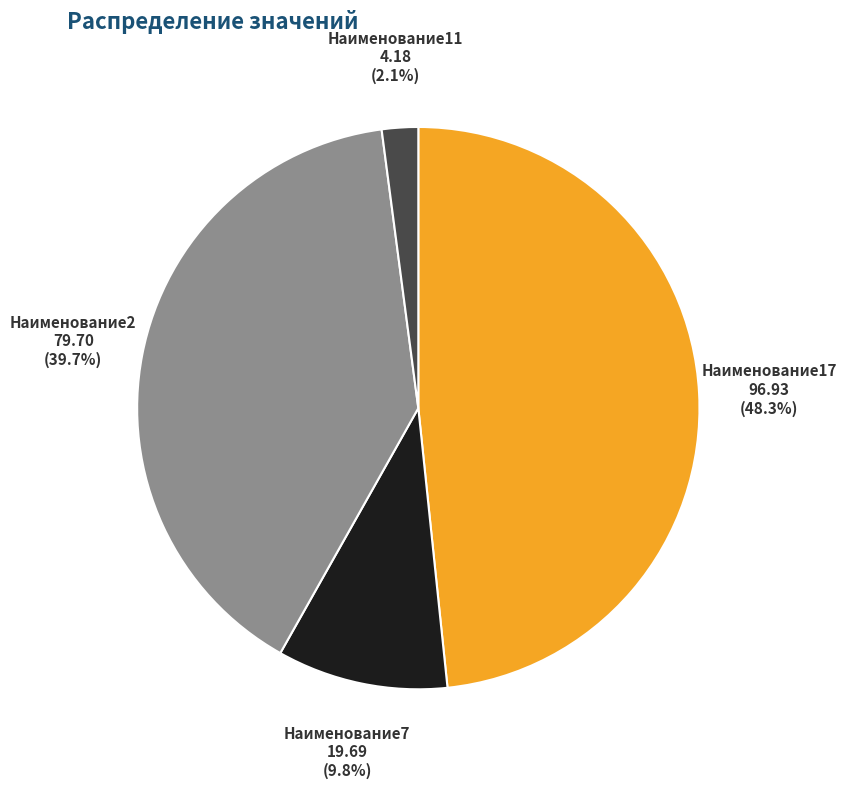

Rank the categories by value from highest to lowest.

Наименование17, Наименование2, Наименование7, Наименование11